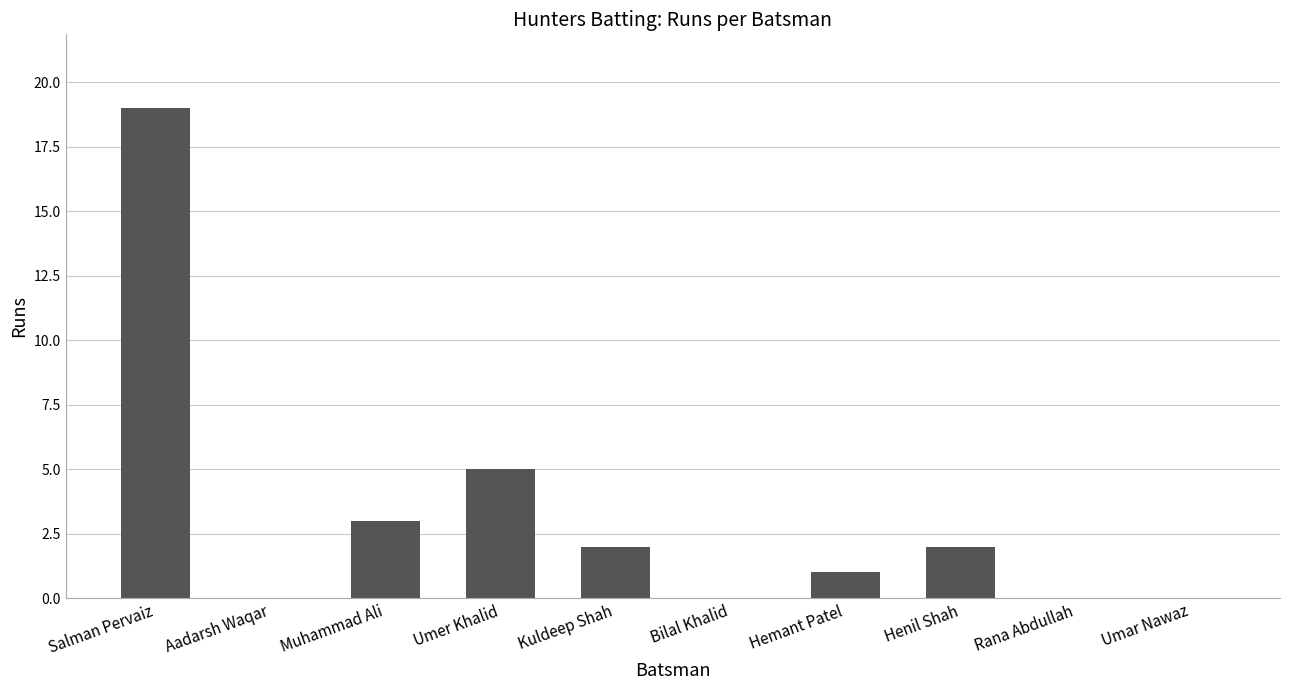

Is it true that the value at Umer Khalid is 5?

True